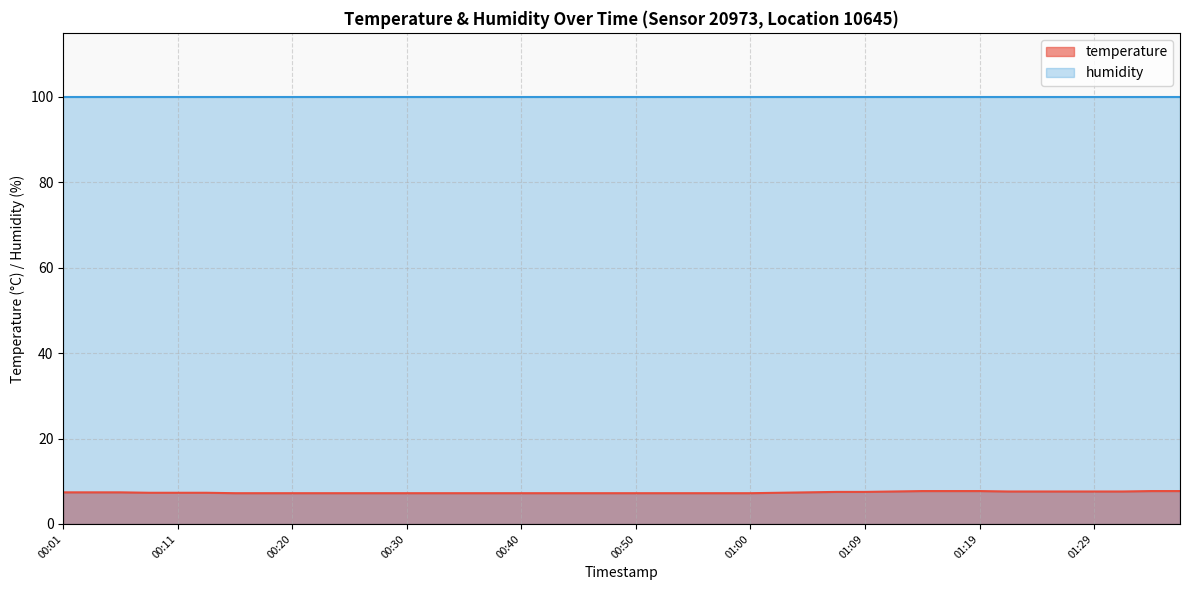

What is the difference between the maximum and minimum values?

0.5